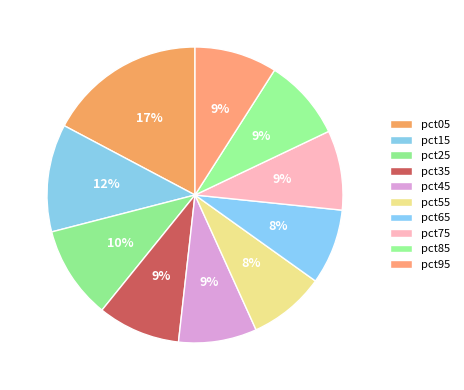

How many slices are in this pie chart?

10